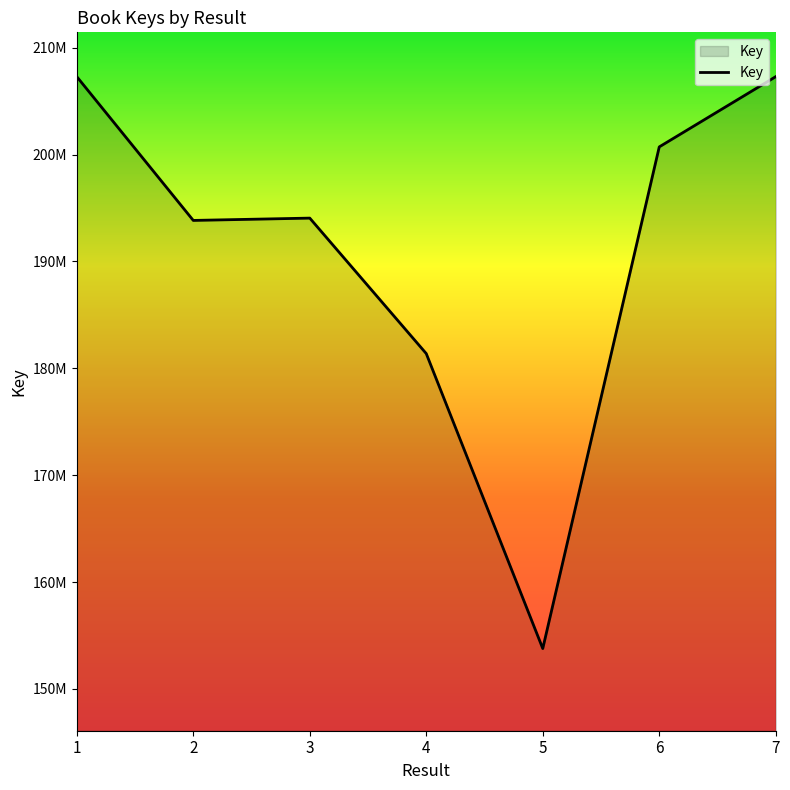

Does the chart display data point markers on the line(s)?

No